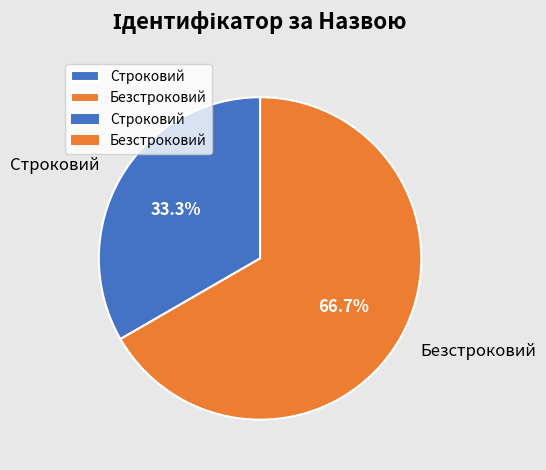

Which slice is the largest?

Безстроковий